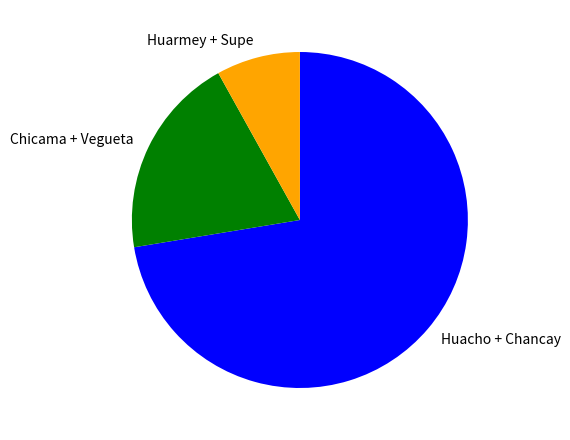

What is the largest slice in the pie chart?

Huacho + Chancay